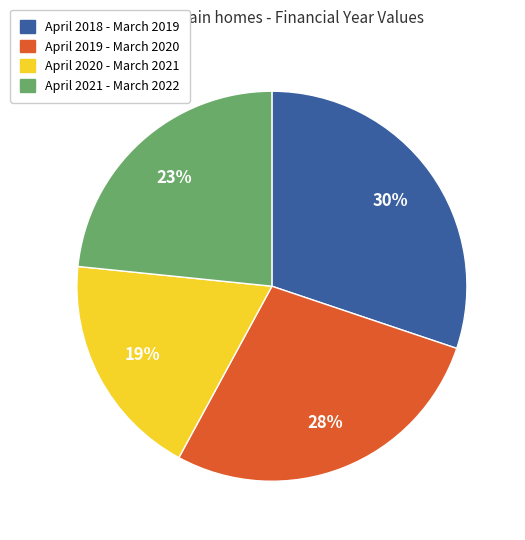

Approximately how many times larger is the value at April 2020 - March 2021 compared to April 2018 - March 2019?

0.6